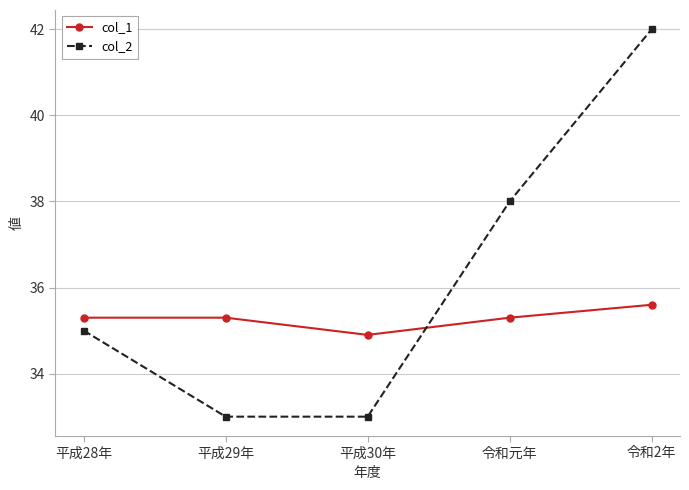

At which category does the chart reach its peak across all series?

令和2年